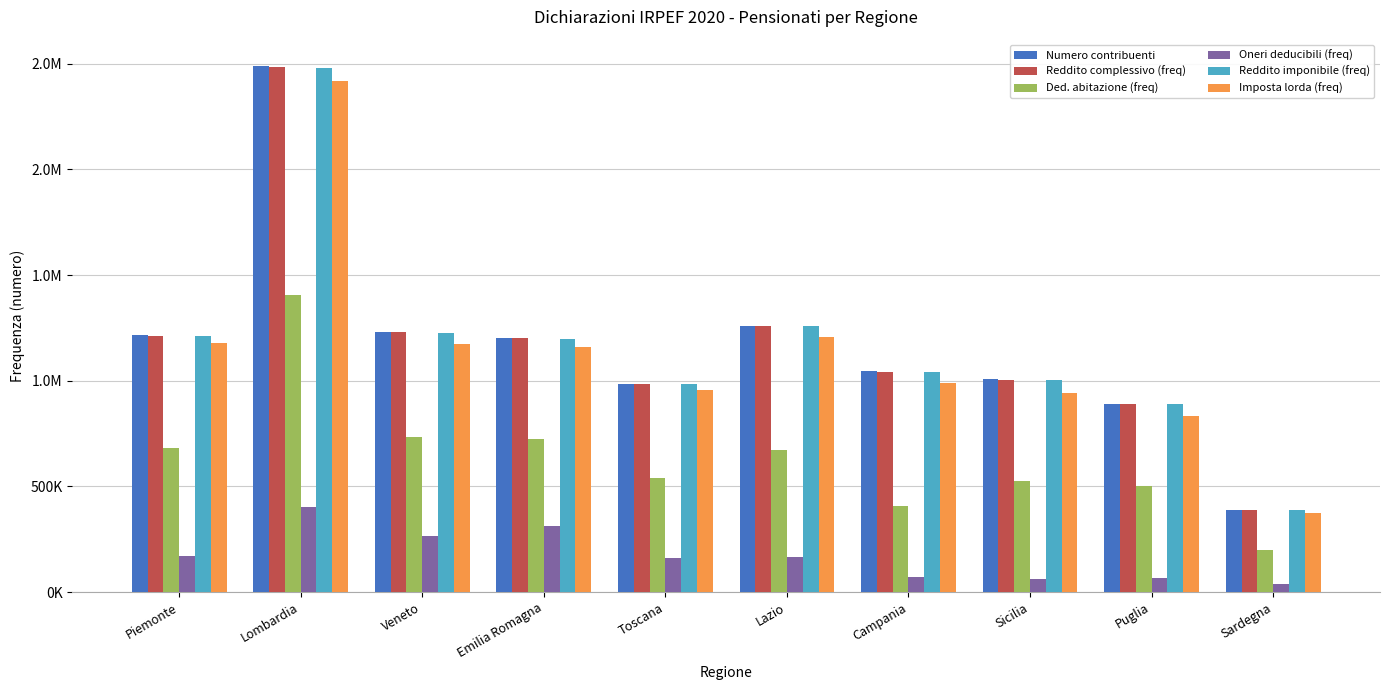

What are all the series names shown in the legend?

Numero contribuenti, Reddito complessivo (freq), Ded. abitazione (freq), Oneri deducibili (freq), Reddito imponibile (freq), Imposta lorda (freq)